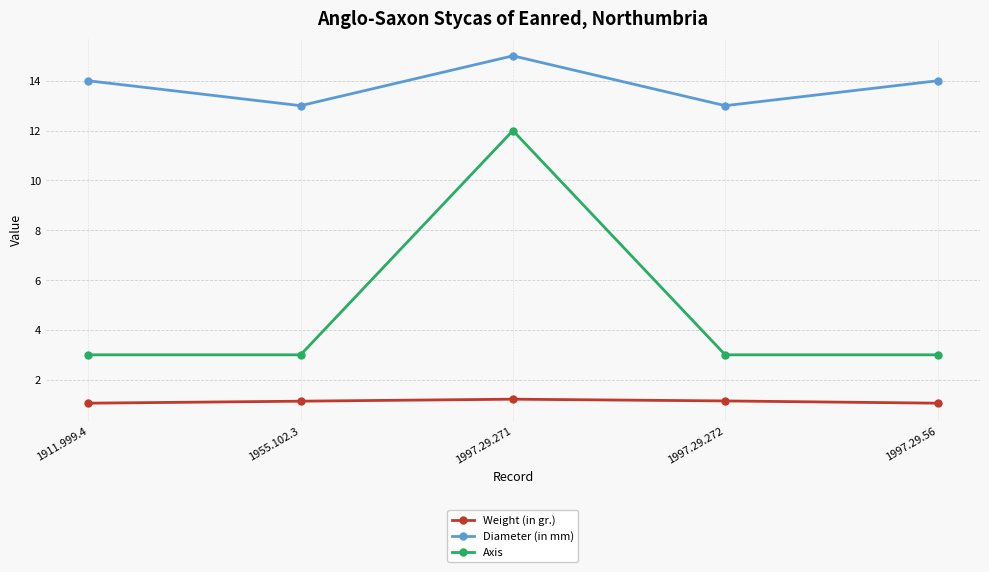

What is the spread (max minus min) of values at 1955.102.3?

11.9